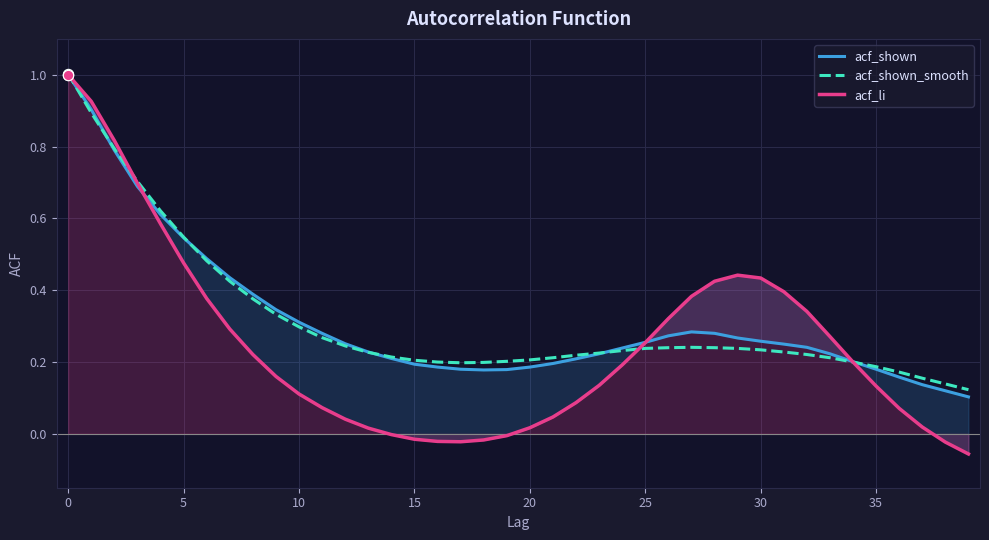

Which series contains the highest Y value?

acf_shown_smooth